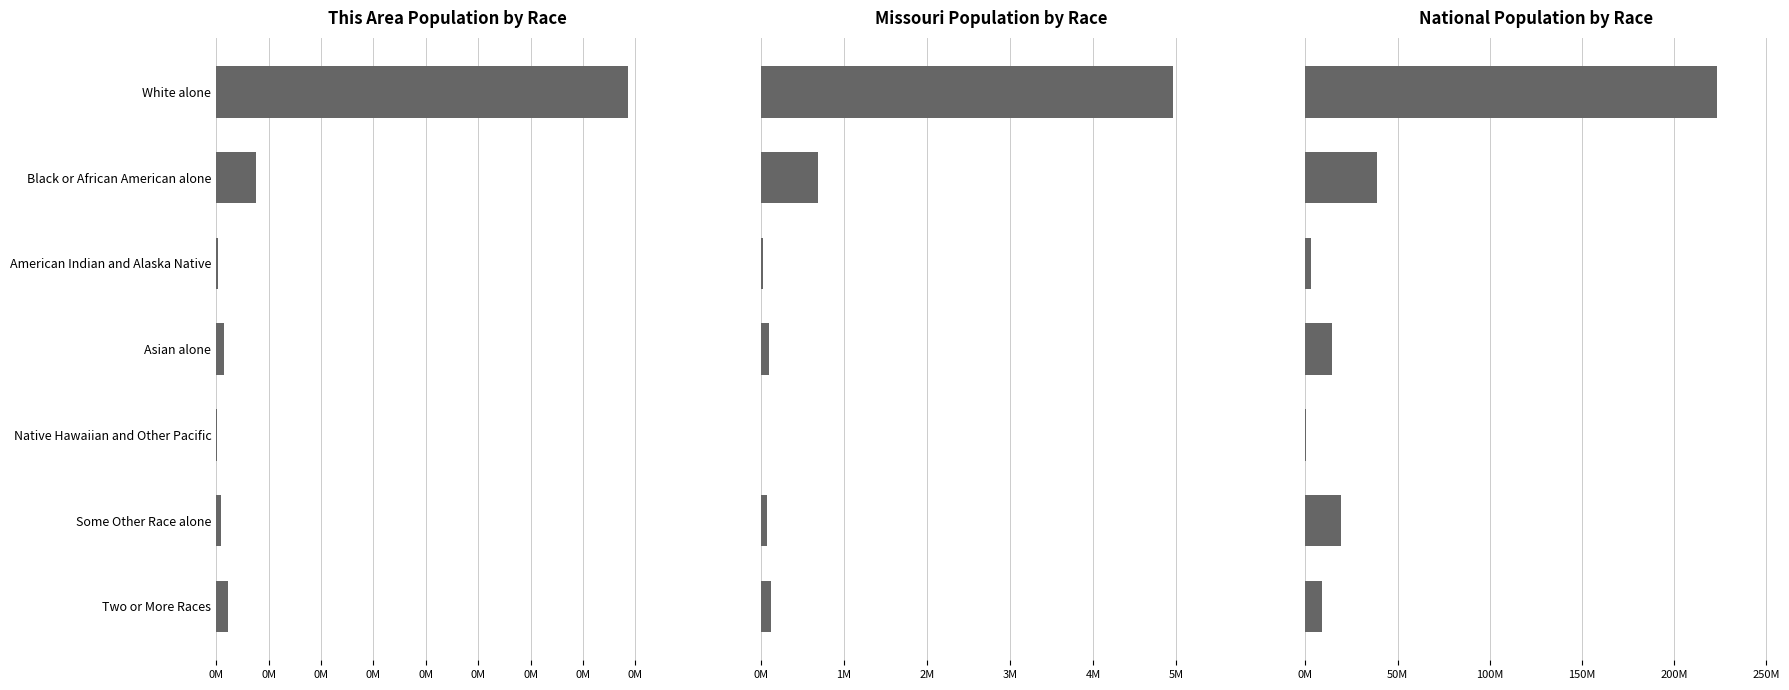

Which series has the largest range (max minus min)?

National Population by Race